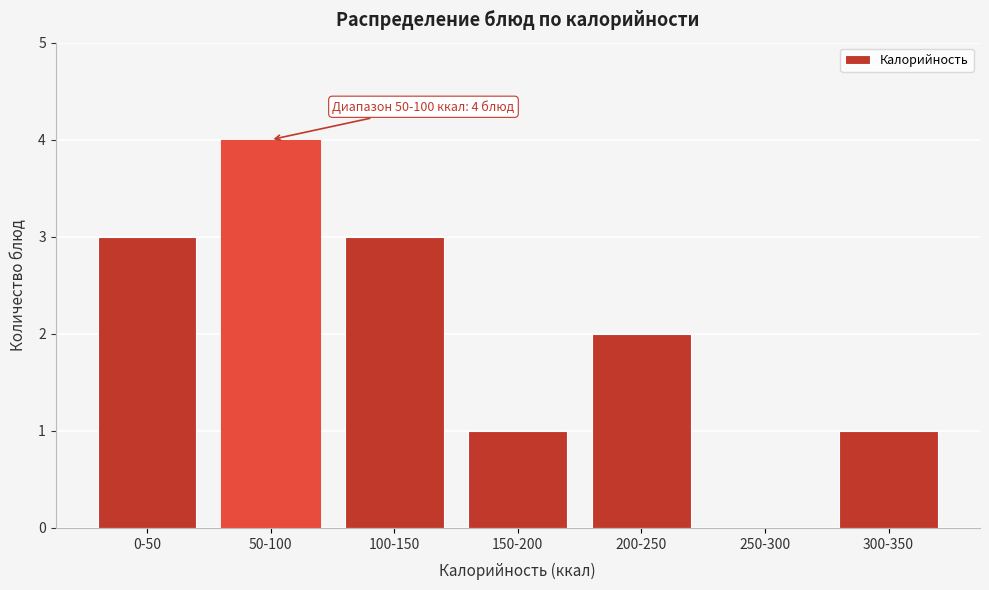

Reading left to right, transcribe all the data shown in this chart.

0-50=3	50-100=4	100-150=3	150-200=1	200-250=2	250-300=0	300-350=1